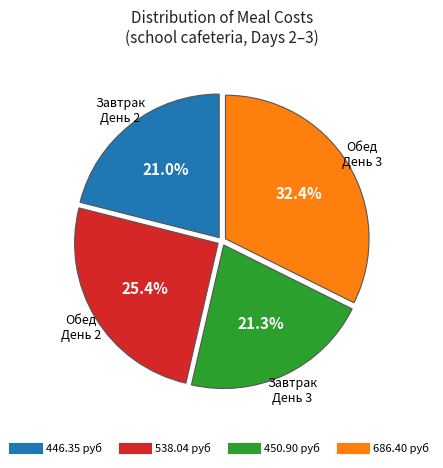

Does any single category account for the majority?

No